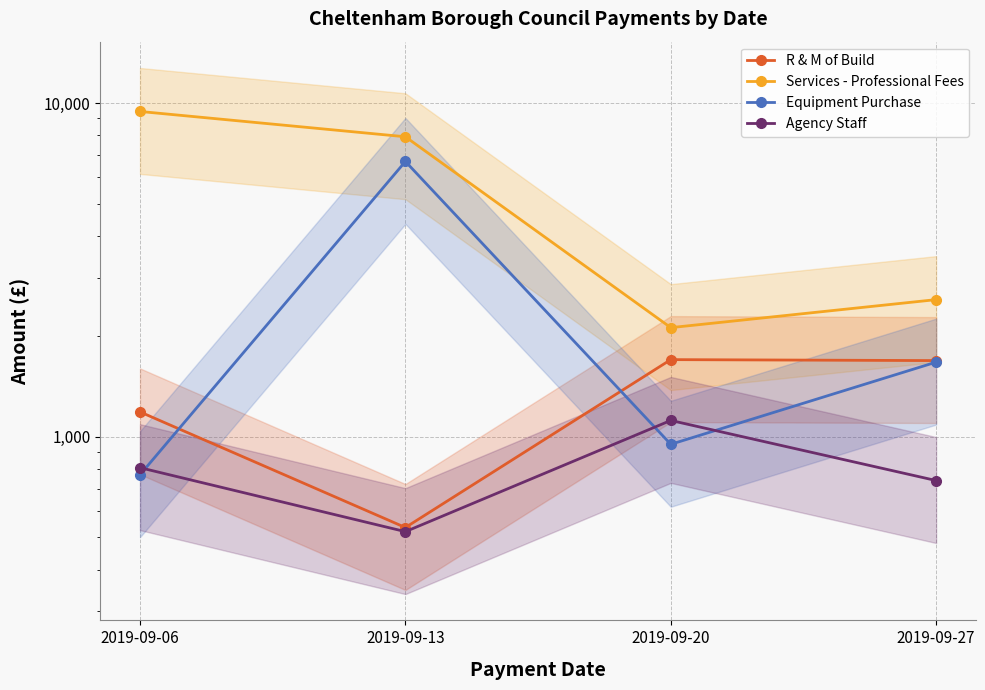

Is it true that Services - Professional Fees equals 2125.0 at 2019-09-20?

True